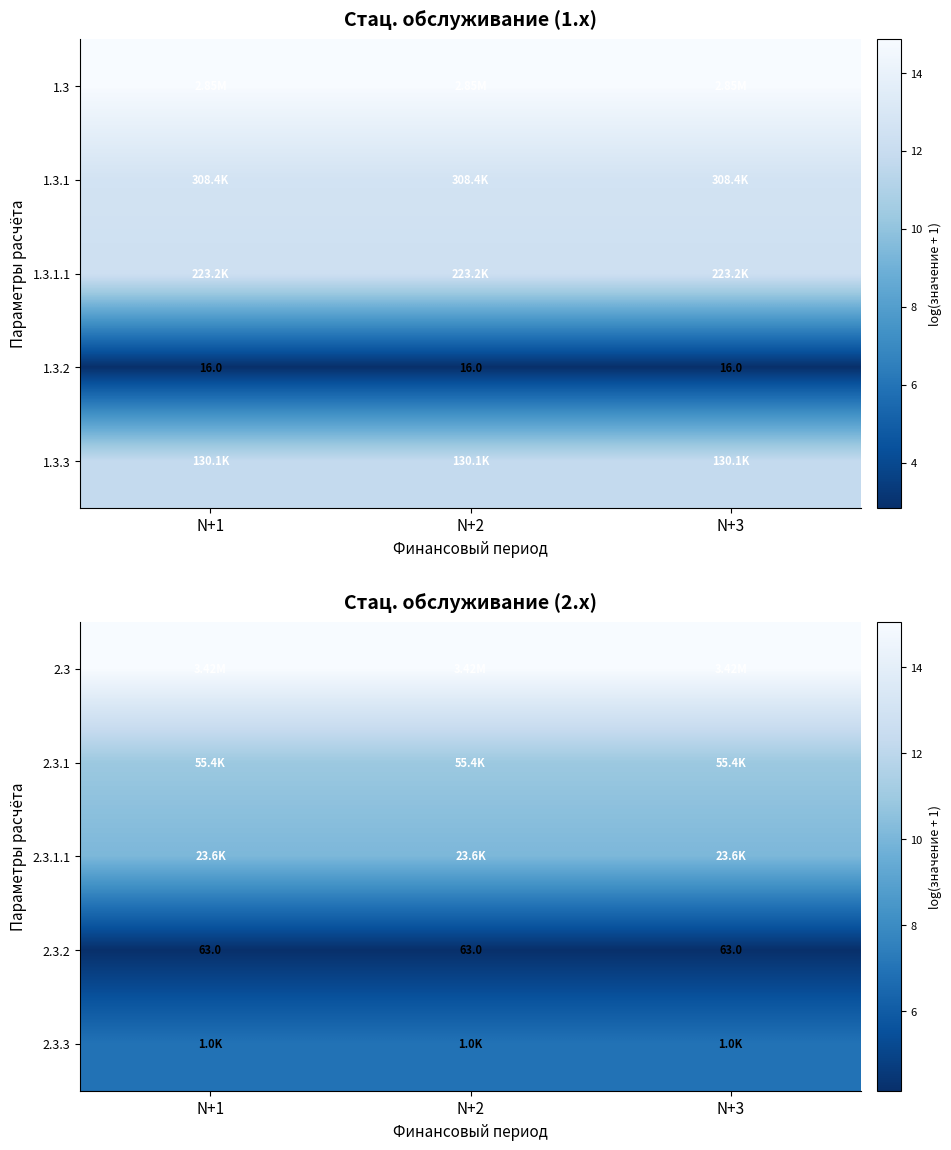

Which category has the lowest value in the 2.3.1 series?

N+1